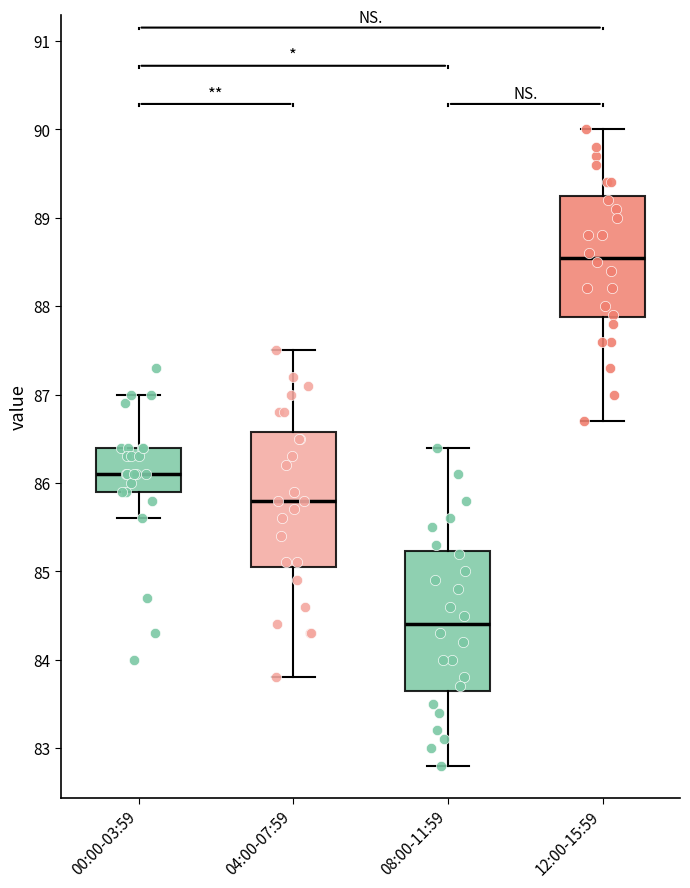

Where does the upper whisker of the box for 00:00-03:59 end on the y-axis? The values are not printed on the chart, so give them approximately, as read against the axis.

87.0